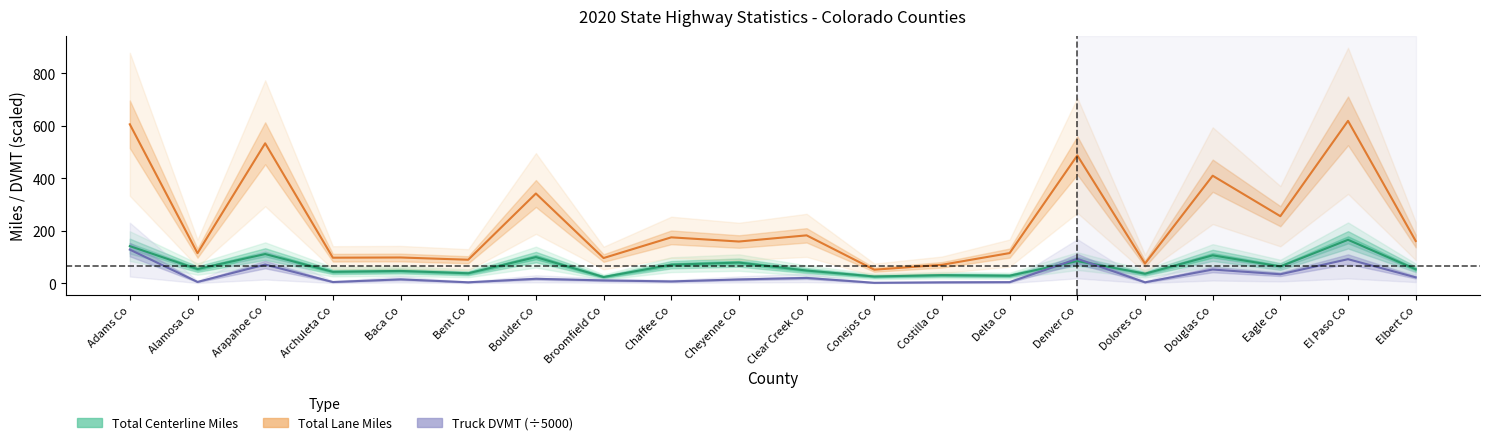

What is the maximum value shown in the chart?

618.4